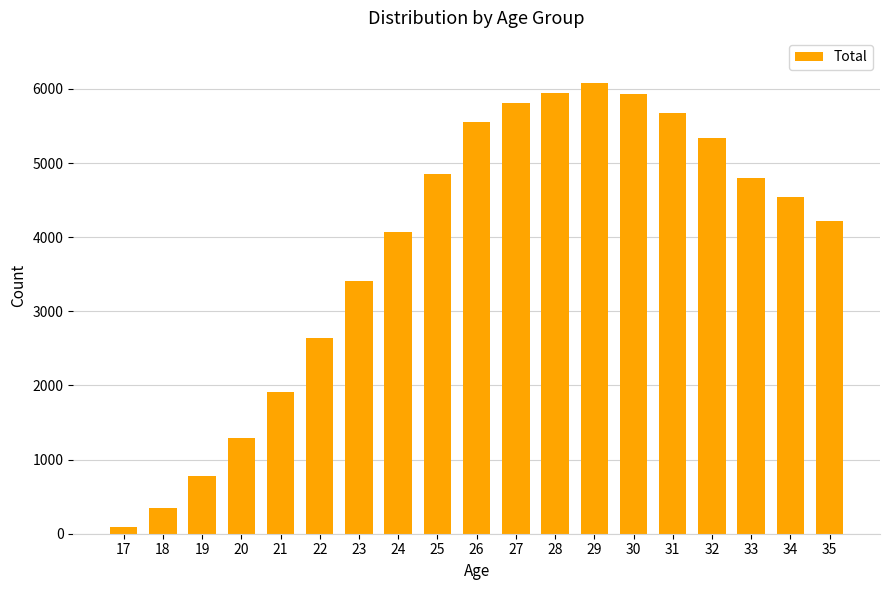

How many values are below 4536?

9